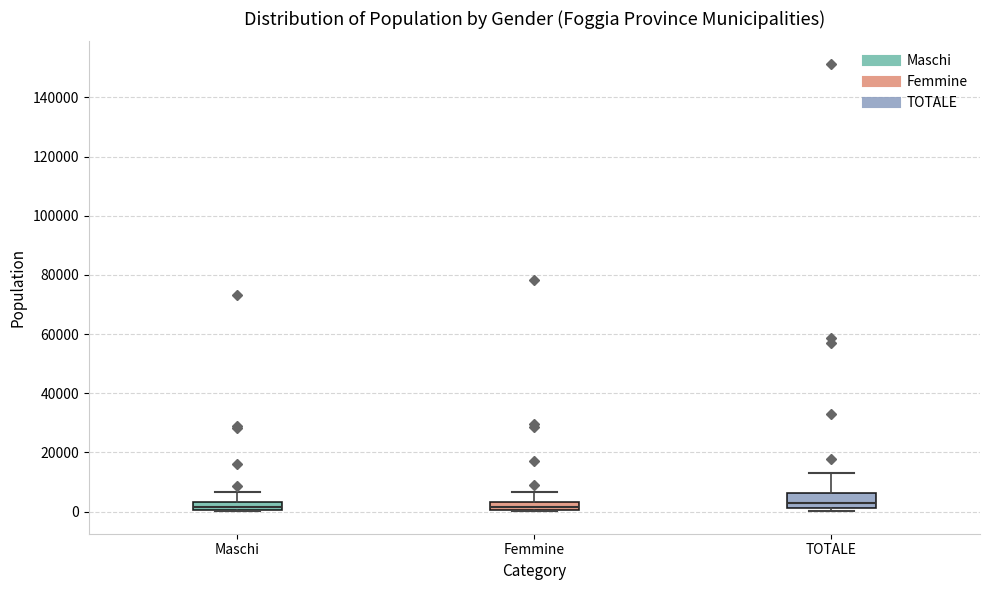

Where is the upper edge of the box for Femmine on the y-axis? The values are not printed on the chart, so give them approximately, as read against the axis.

4000